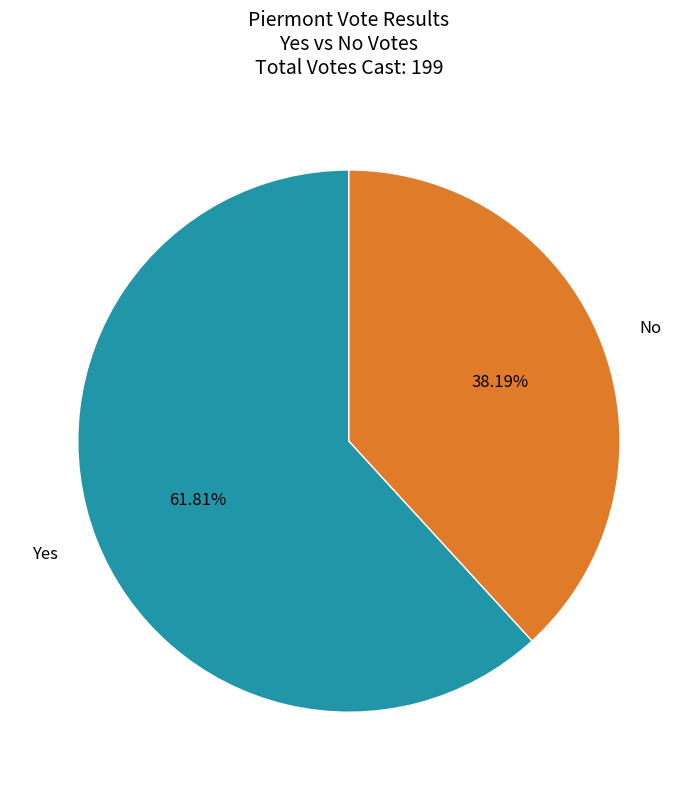

Is it true that Yes is 52% of the pie?

False